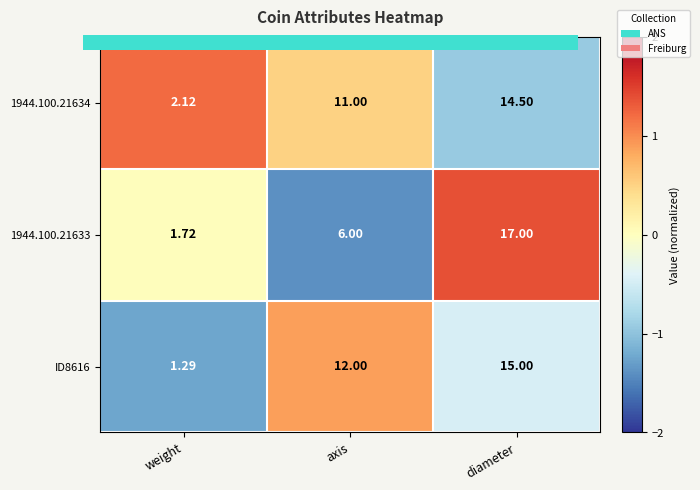

Is the value of ID8616 at weight greater than the value of 1944.100.21634 at axis?

No